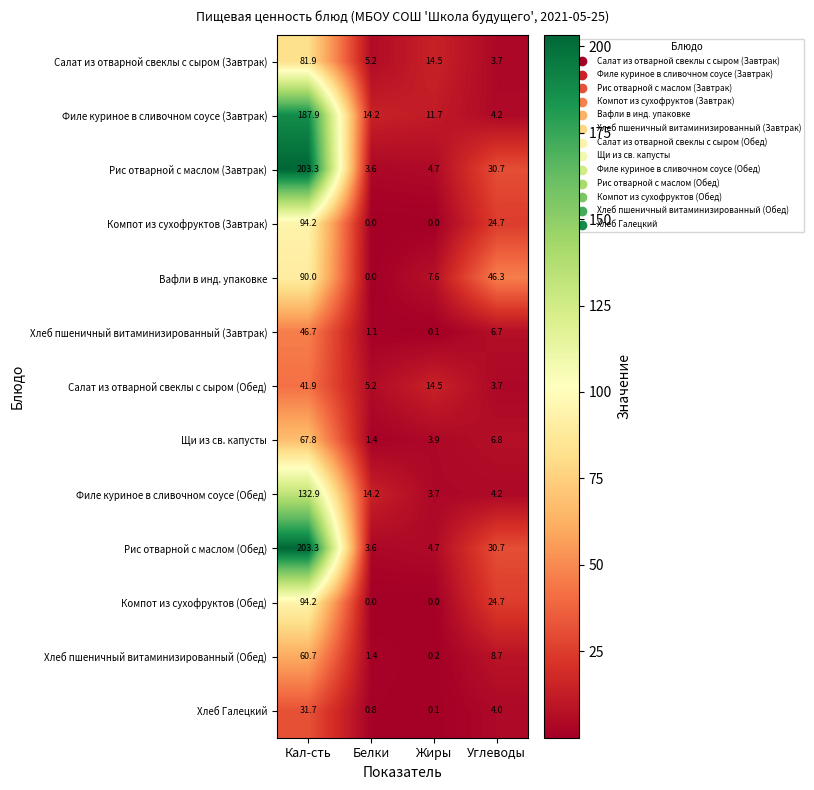

What is the difference between the Рис отварной с маслом (Обед) values at Углеводы and Жиры?

26.0